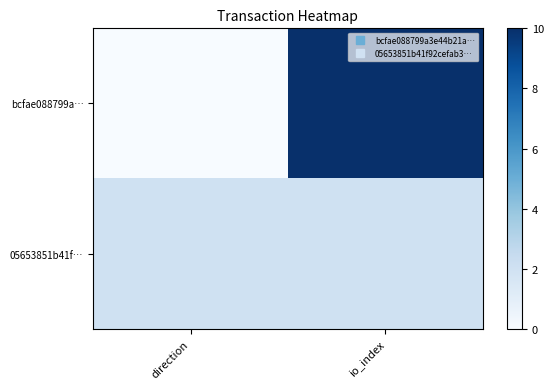

What is the total value across all series at direction?

2